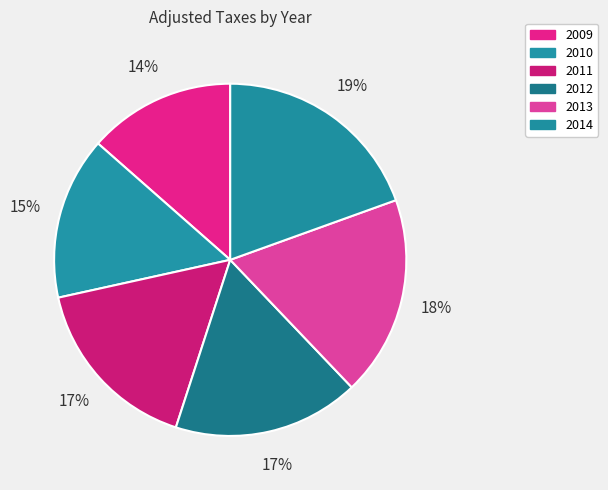

Rank the categories by value from lowest to highest.

2009, 2010, 2011, 2012, 2013, 2014